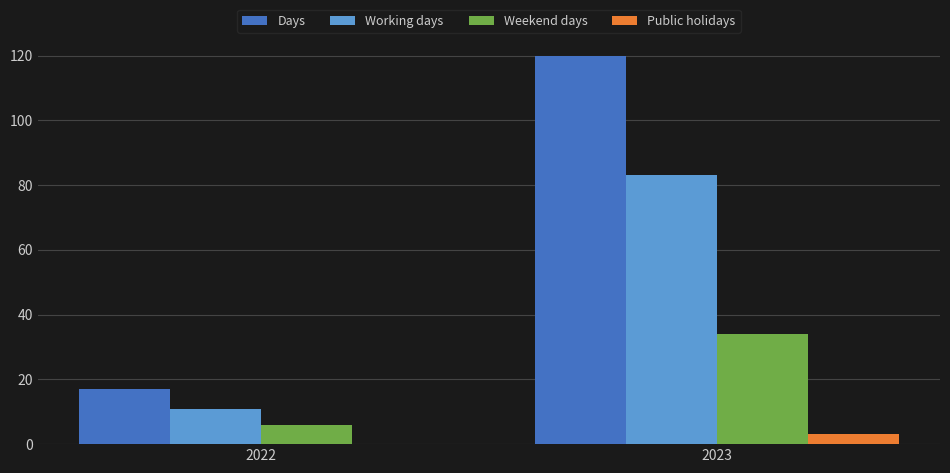

Which series has the widest spread of values?

Days